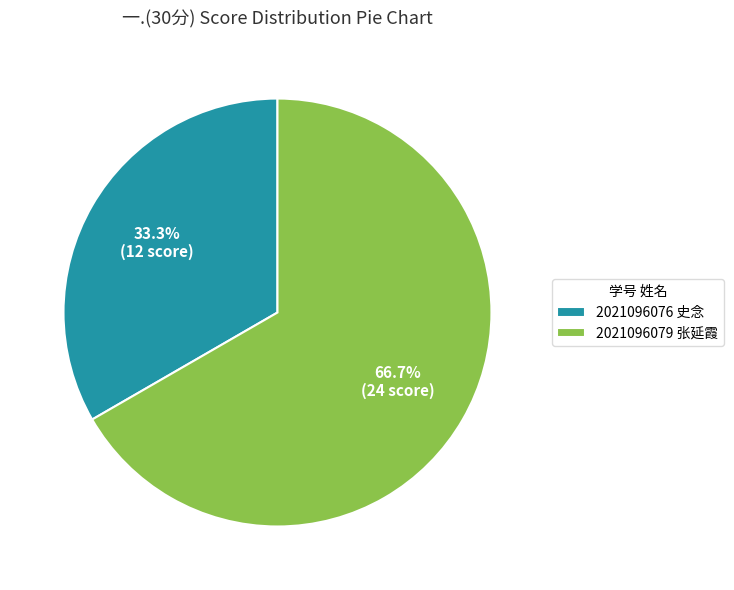

Is it true that 2021096079 张延霞 is 55% of the pie?

False